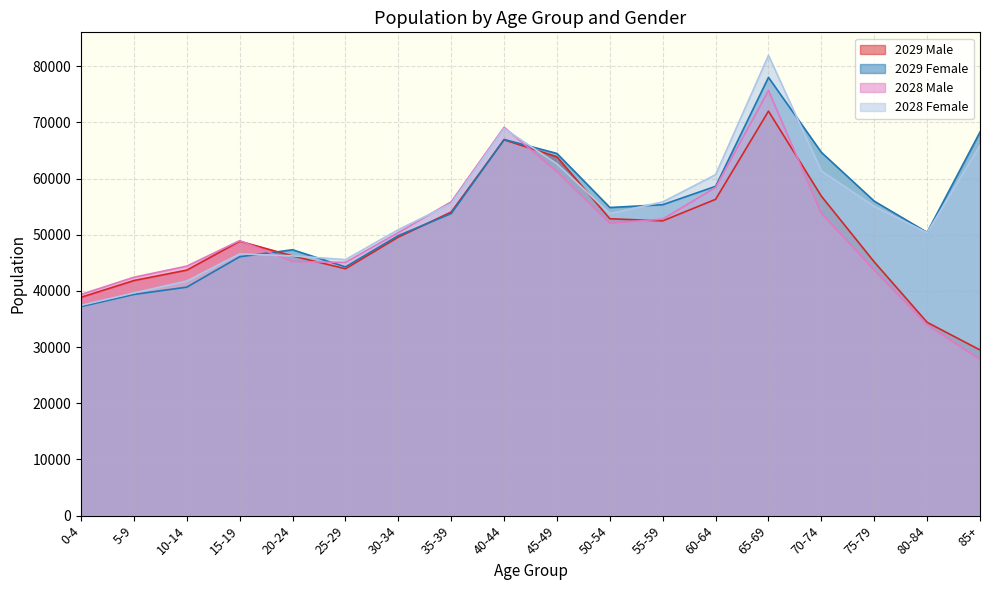

What is the difference between the highest and lowest values at 35-39?

2089